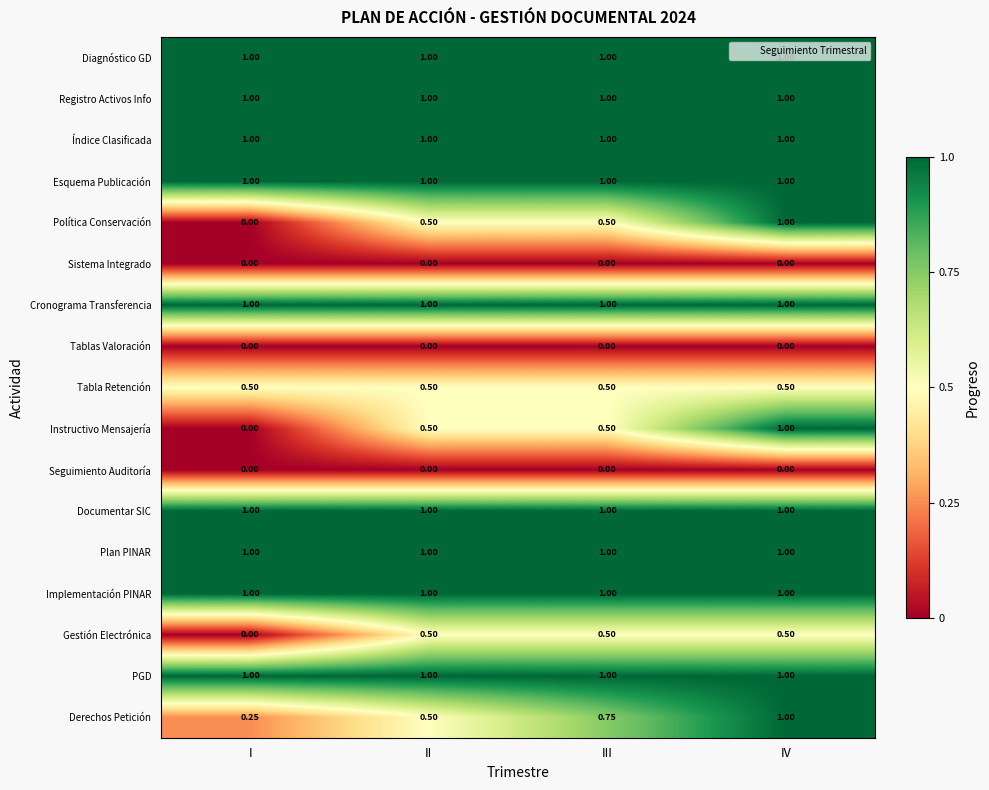

How many data points does each series have?

4